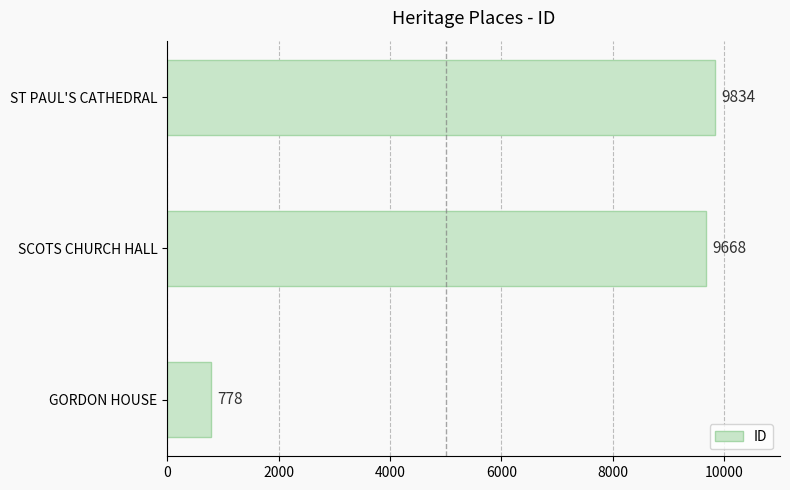

Rank the categories by value from highest to lowest.

ST PAUL'S CATHEDRAL, SCOTS CHURCH HALL, GORDON HOUSE